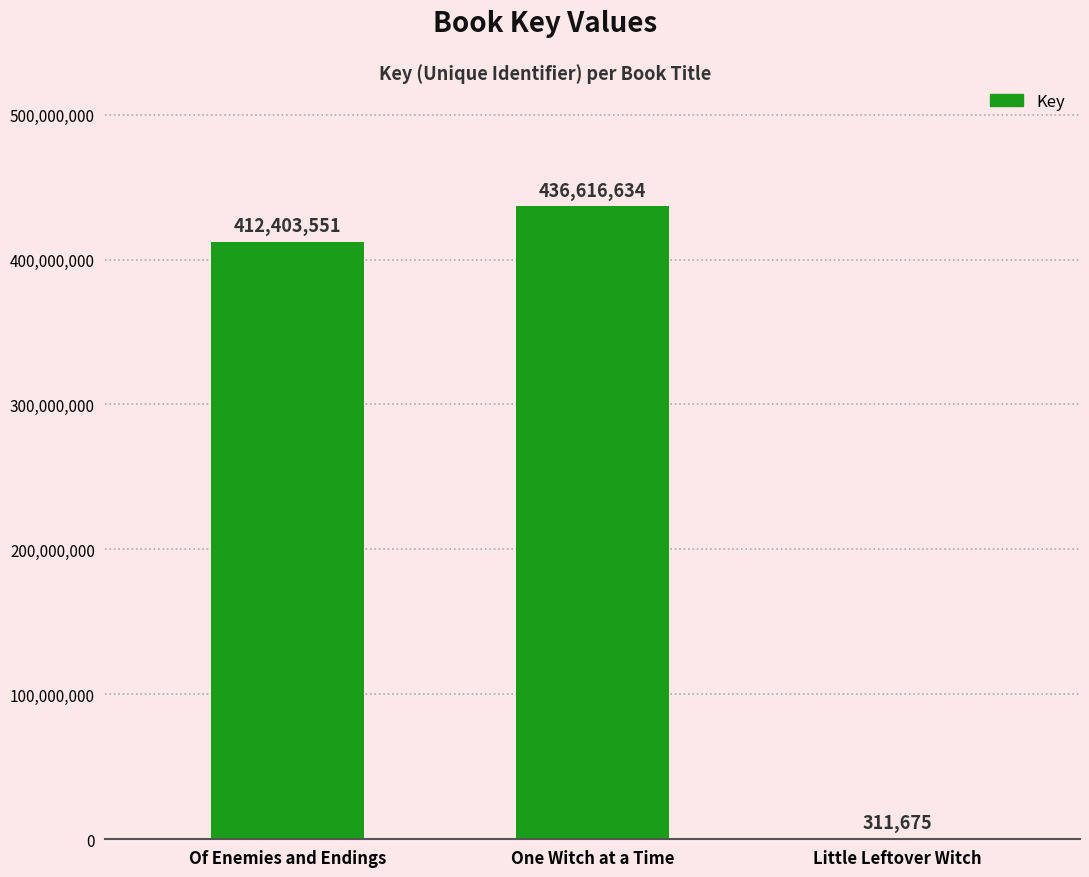

Where is the data nearest to the value 218464154?

Of Enemies and Endings